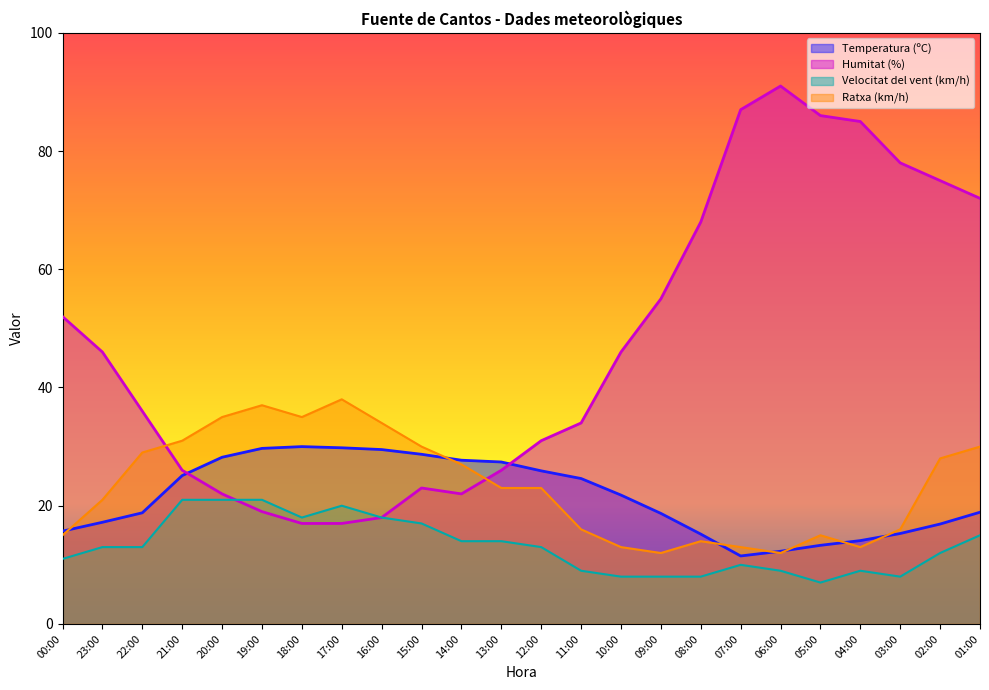

True or false: Temperatura (ºC) and Humitat (%) cross at least once.

True